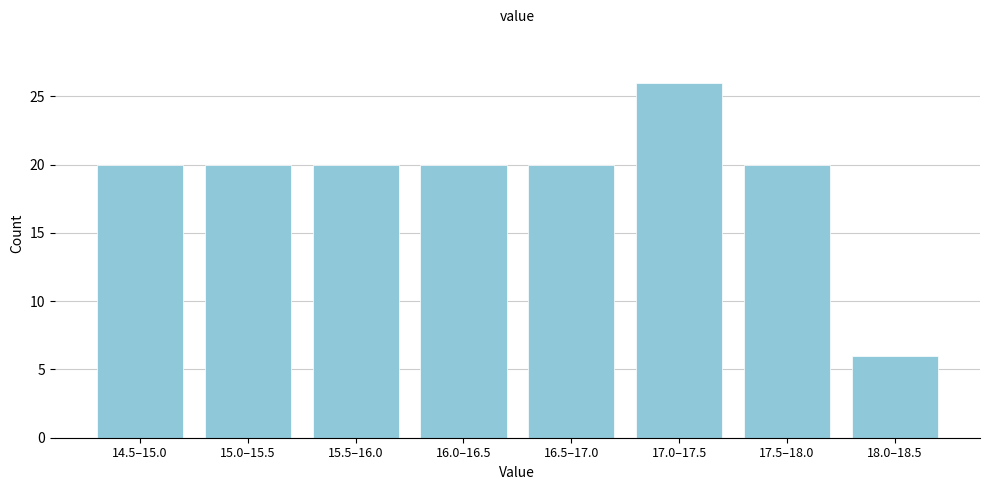

Reading left to right, extract all data points from this chart.

14.5–15.0=20	15.0–15.5=20	15.5–16.0=20	16.0–16.5=20	16.5–17.0=20	17.0–17.5=26	17.5–18.0=20	18.0–18.5=6